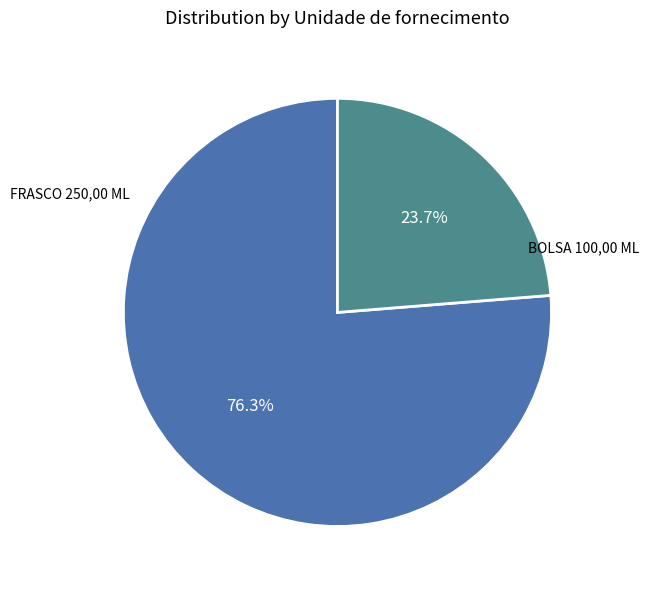

To the nearest percent, what is the difference between the largest and smallest slice percentages?

53%